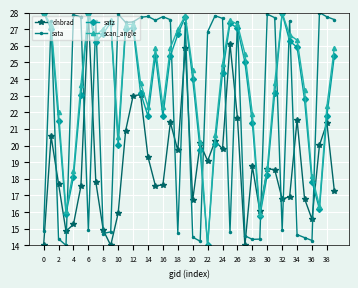

What is the difference between the maximum and second lowest values in the satz series?

12.3